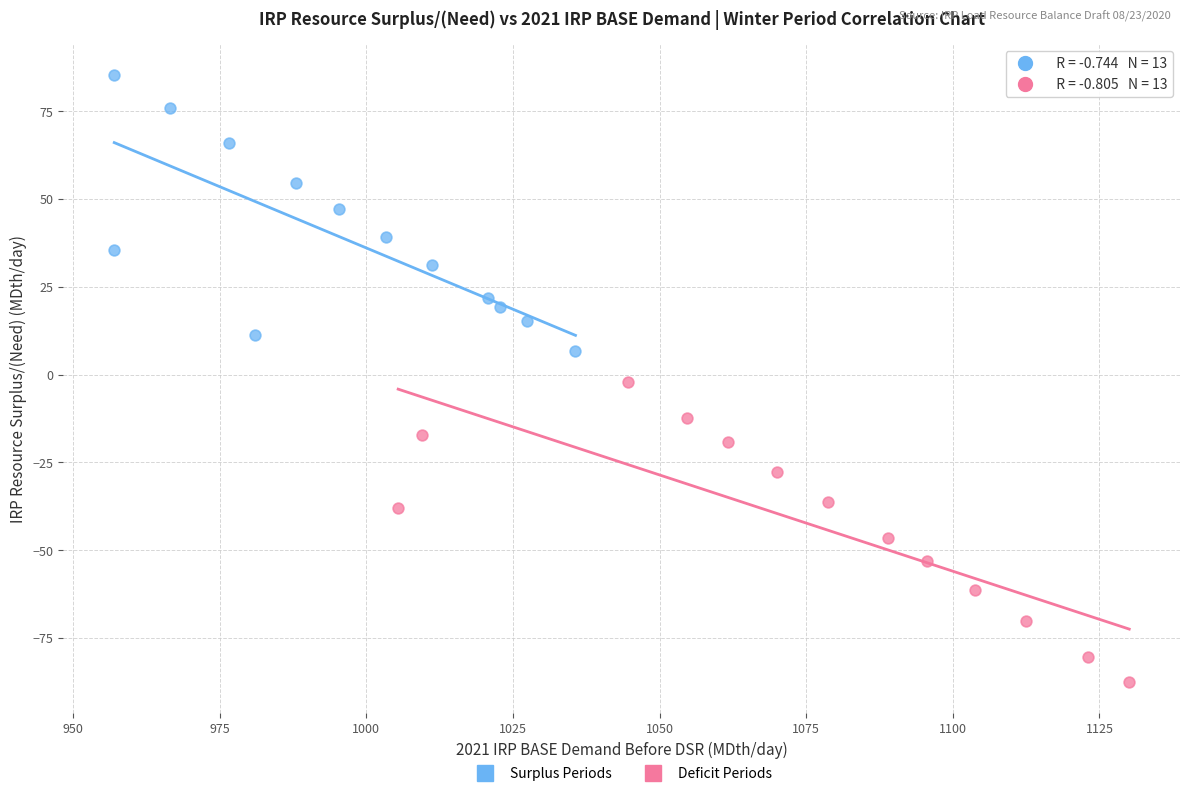

Which series contains the lowest Y value?

Deficit Periods